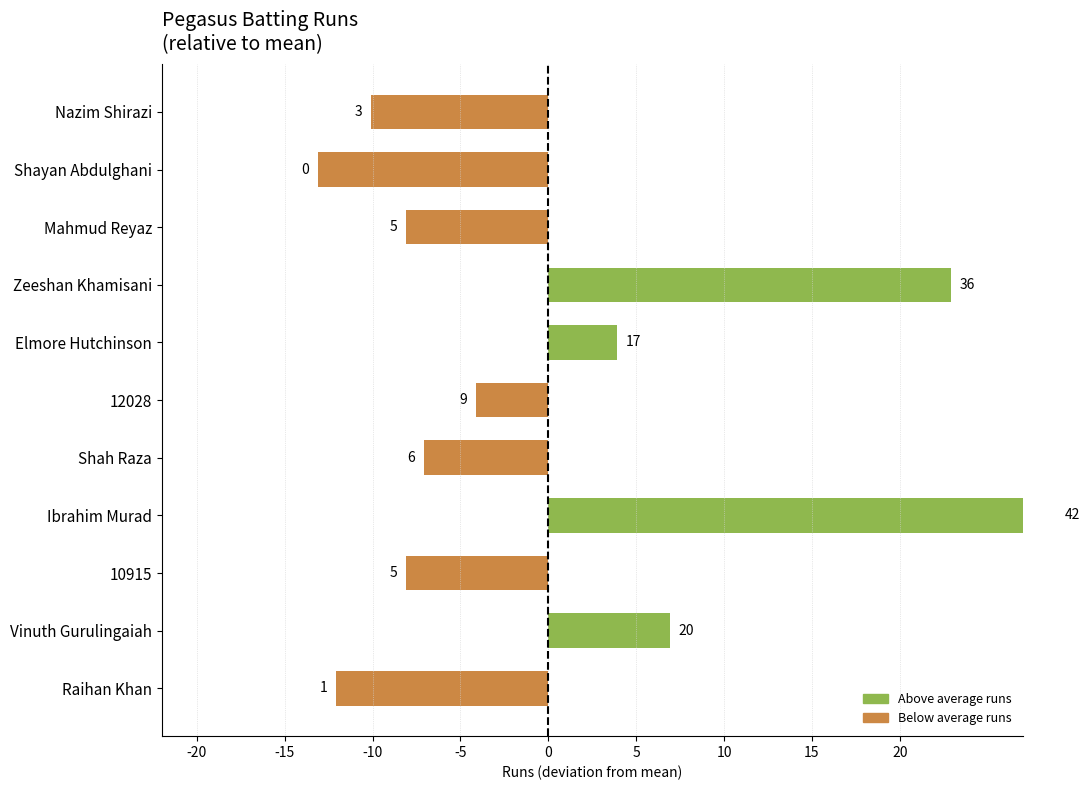

What is the value of the 3rd bar from the left?

-8.1